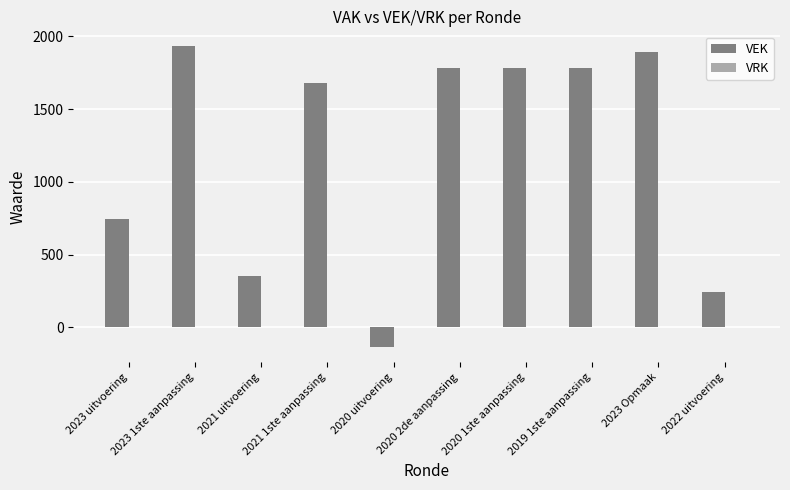

Which has a higher value, 2023 uitvoering or 2020 2de aanpassing?

2020 2de aanpassing